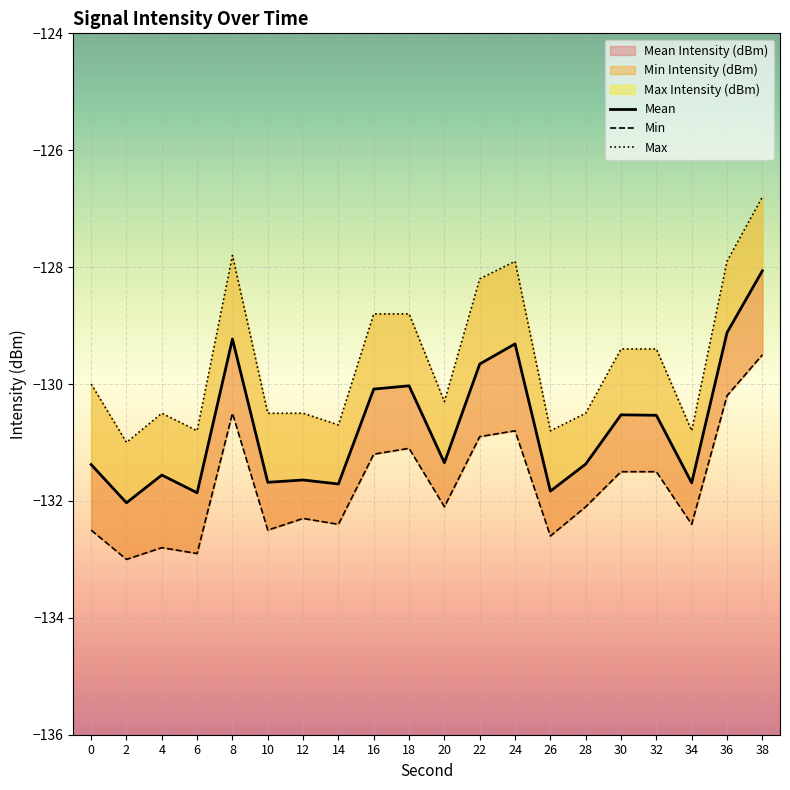

At which label does Mean Intensity (dBm) reach its peak?

38